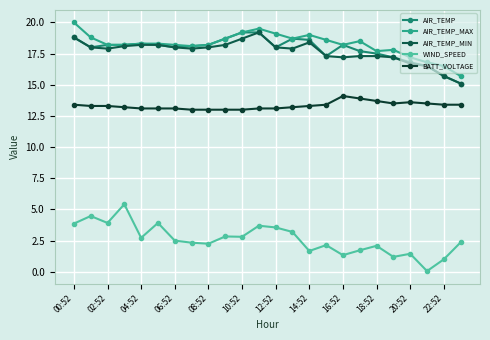

At how many categories does at least one series exceed 11?

24